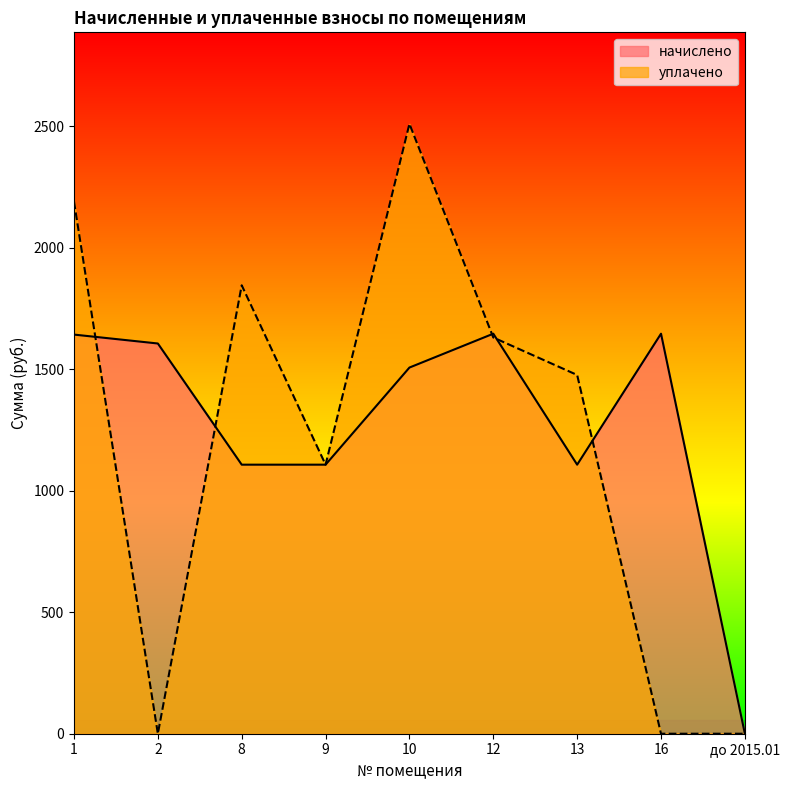

Reading left to right, list all the values displayed in this chart.

начислено: 1642.4	1605.7	1107.1	1107.1	1506.7	1646.0	1107.1	1646.0	0.0
уплачено: 2189.8	0.0	1845.2	1107.1	2509.7	1630.4	1476.2	0.0	0.0